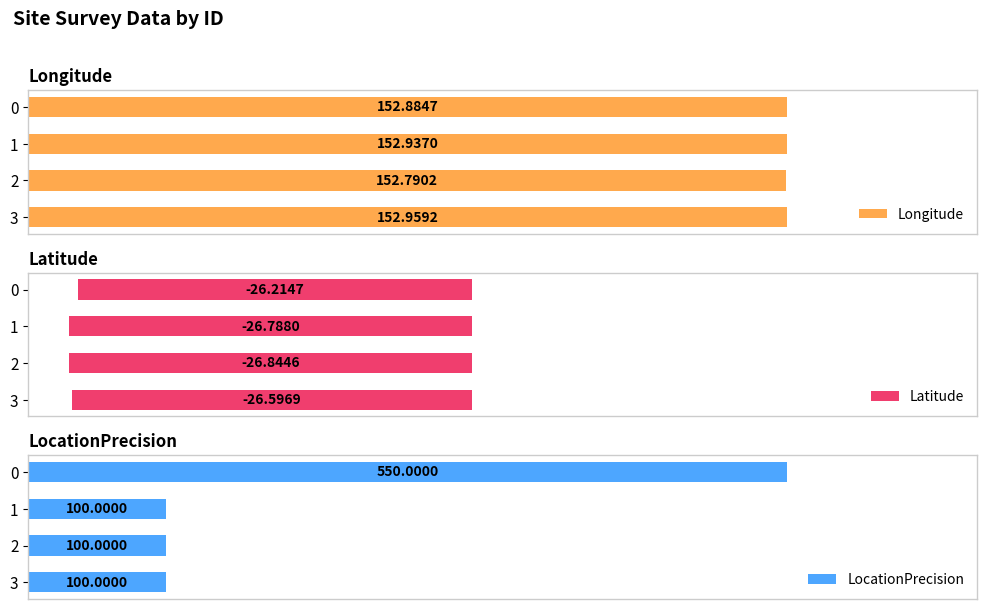

What is the average value of the Latitude series?

-26.6